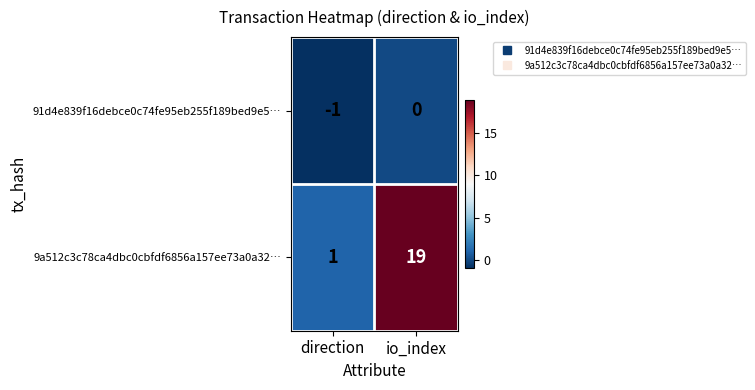

The 91d4e839f16debce0c74fe95eb255f189bed9e5… series shows -1 at direction. True or false?

True